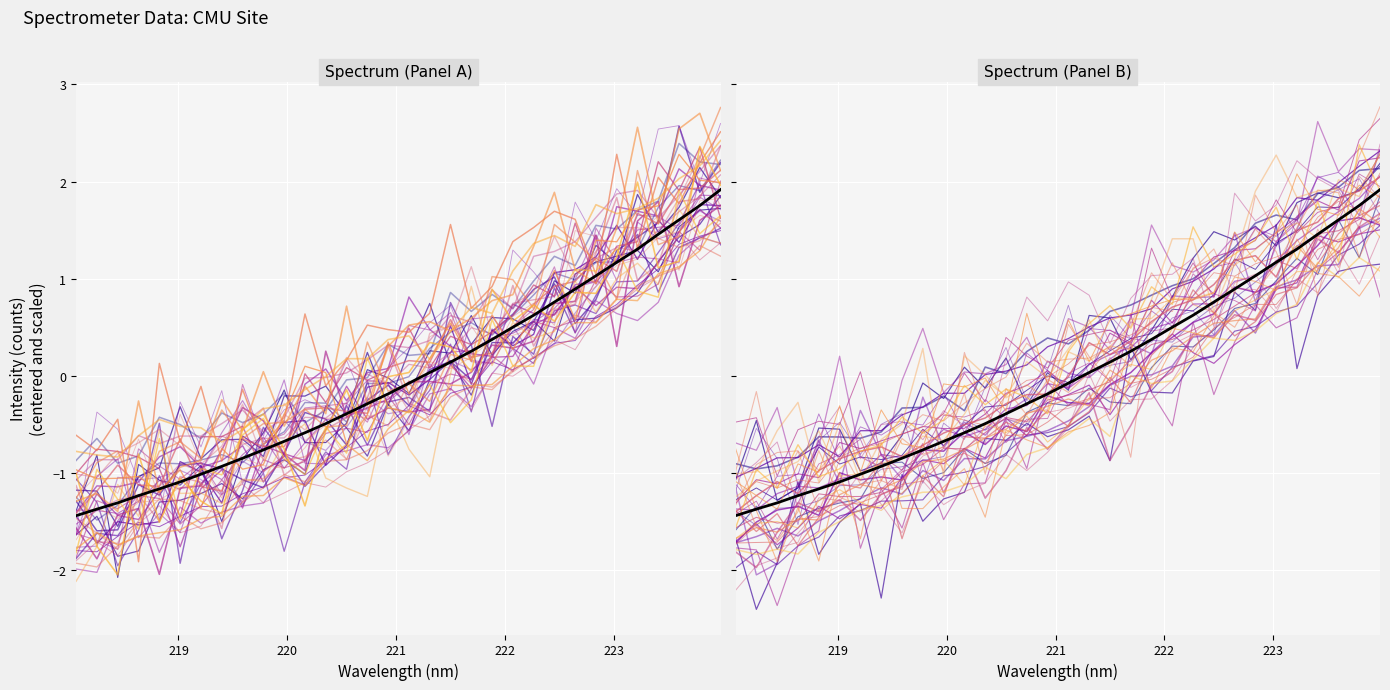

What is the difference between the second highest and minimum values?

3.2